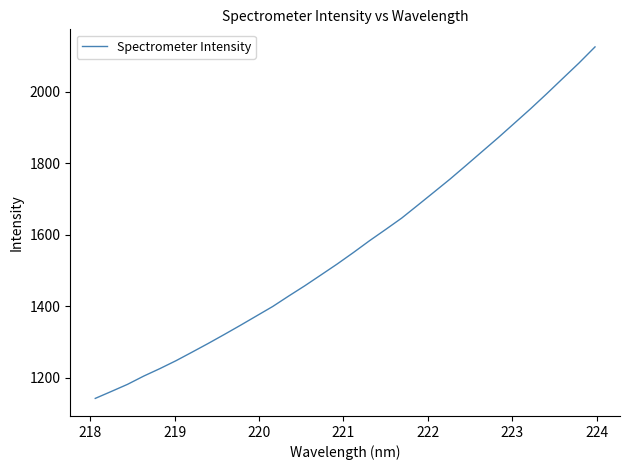

What is the greatest value displayed?

2124.8